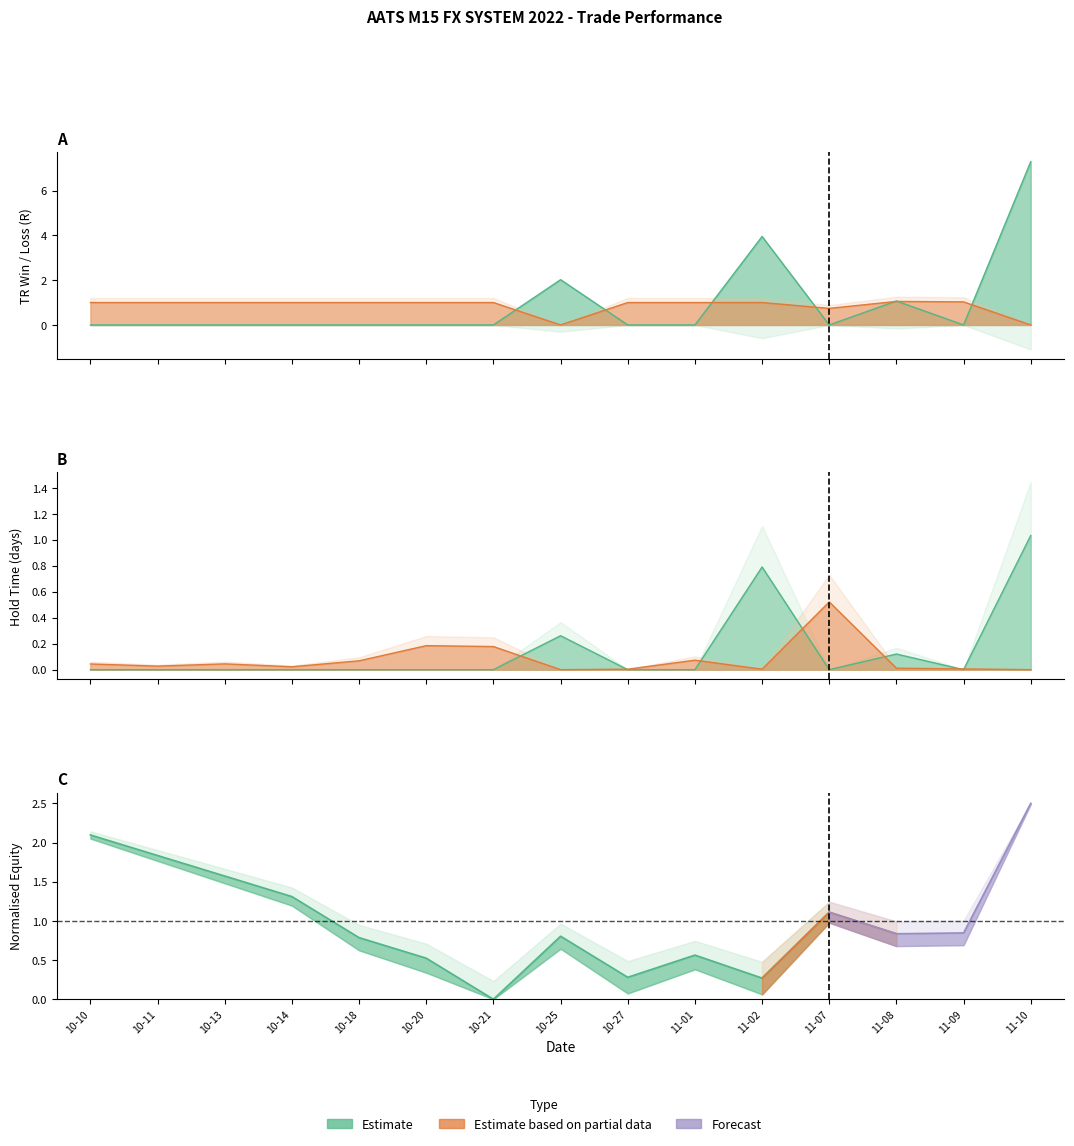

True or false: TR_LOSS has a value of 0.7 at 11-08.

False